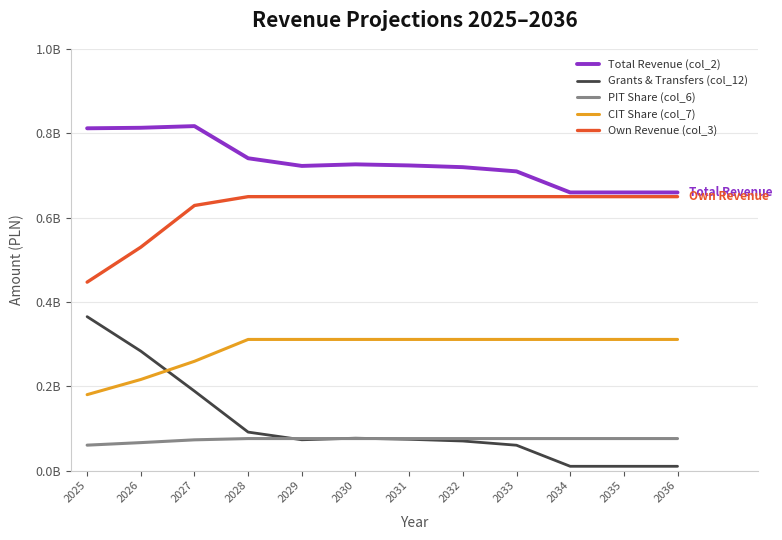

The value of Own Revenue (col_3) at 2025 is 0.2. True or false?

False